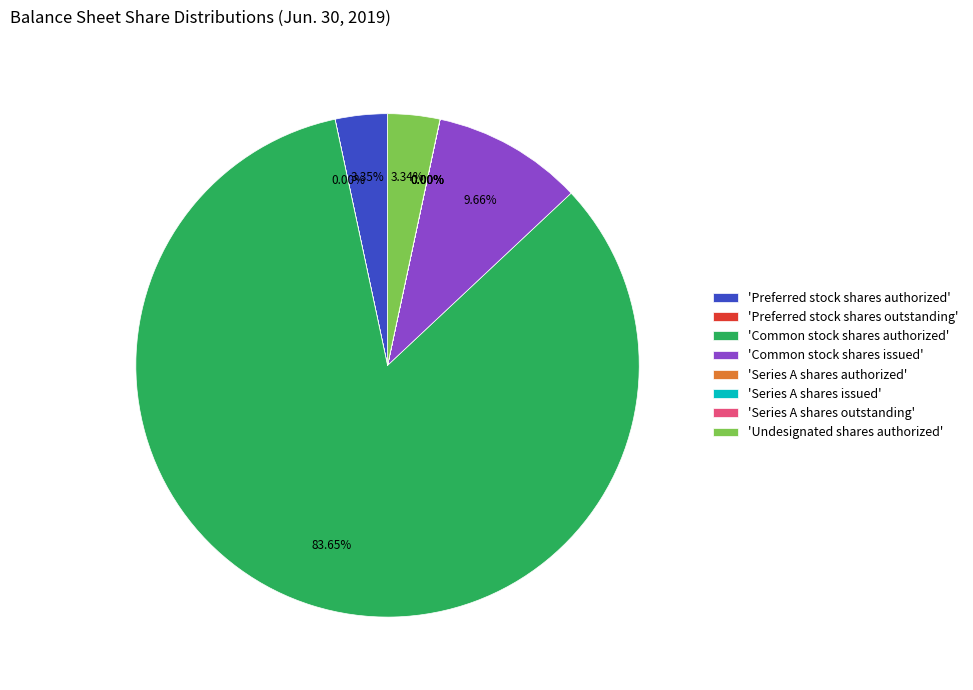

Which has a higher value, 'Undesignated shares authorized' or 'Common stock shares issued'?

'Common stock shares issued'